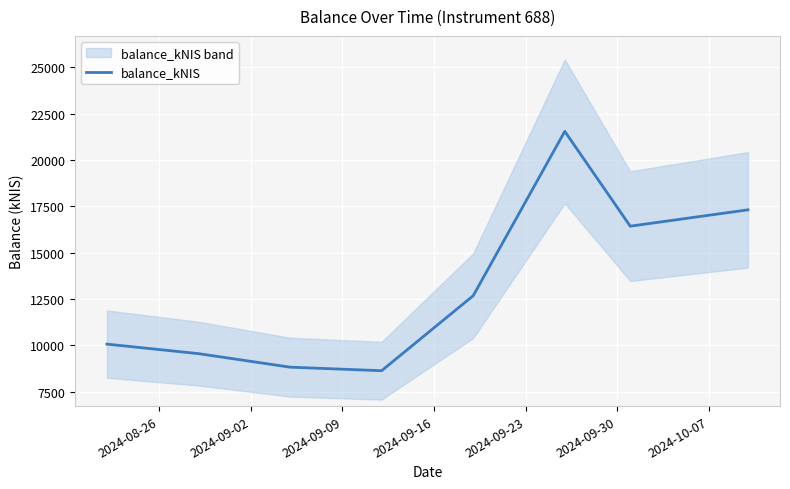

How many categories are shown in the chart?

8